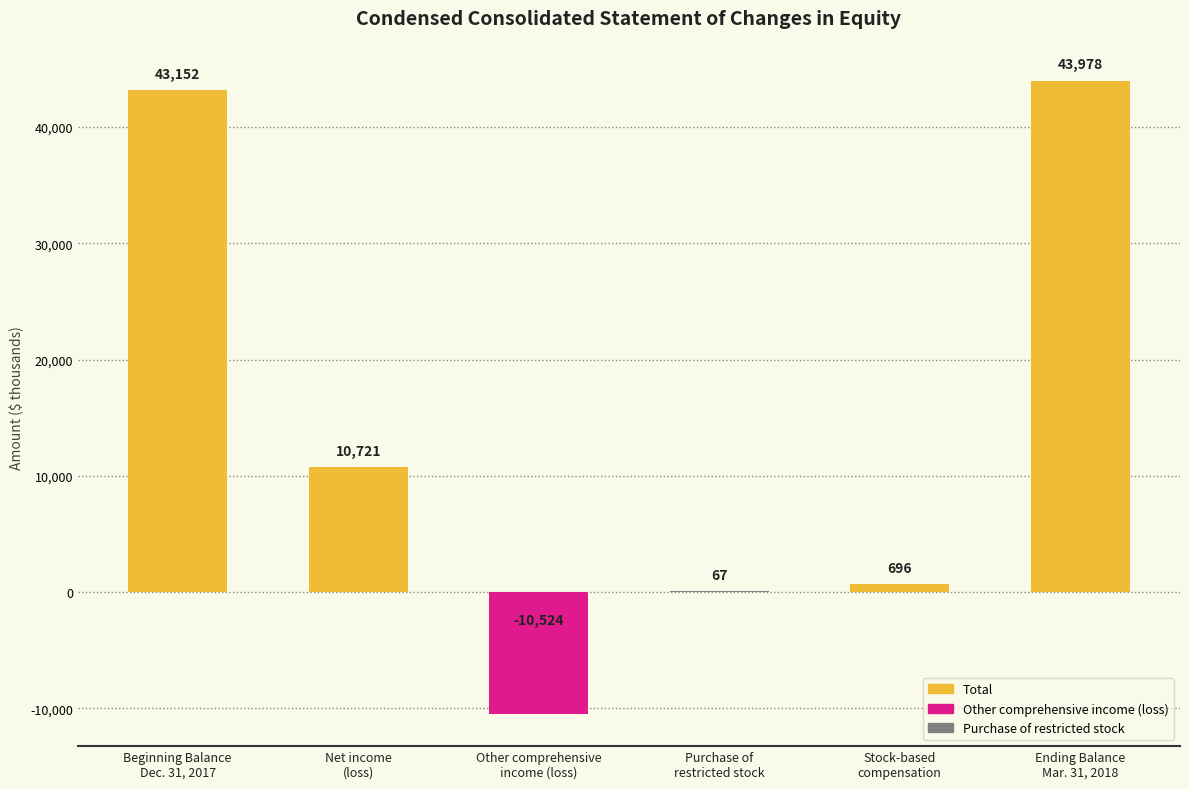

What is the sum of all values?

88090